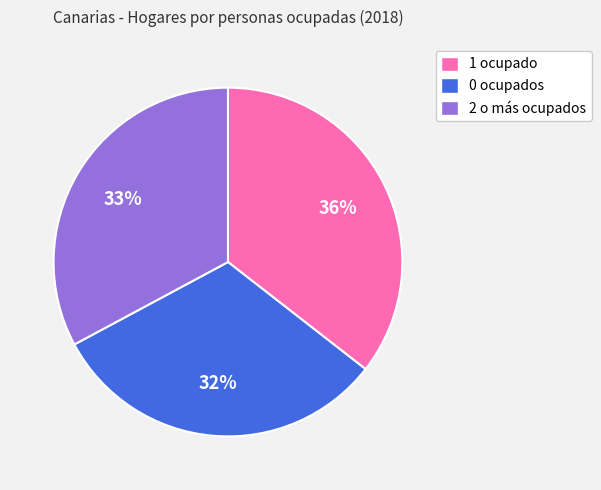

Combined, do 0 ocupados and 1 ocupado account for over 50%?

Yes